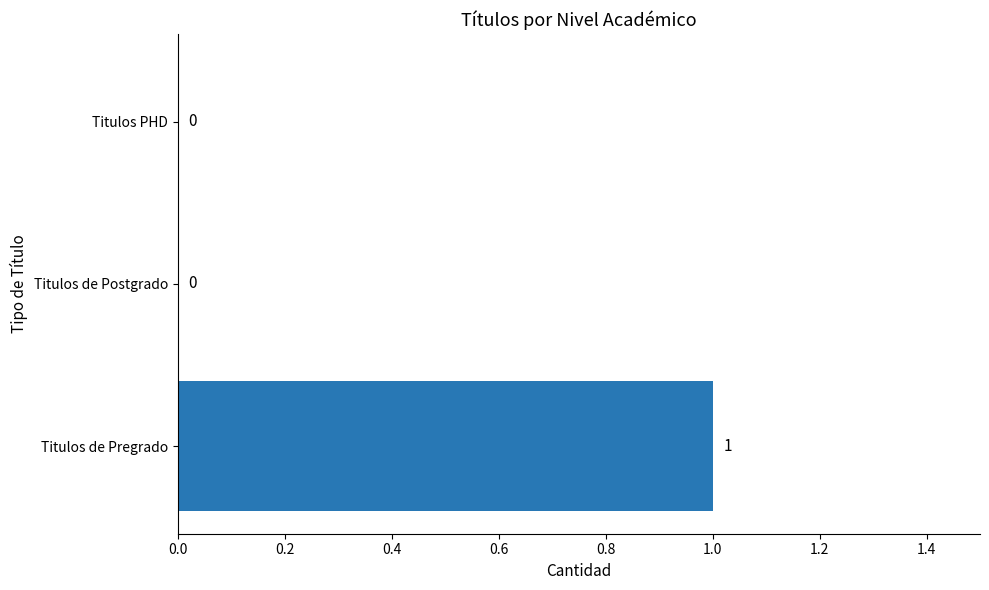

Which category has the highest value across all series?

Titulos de Pregrado